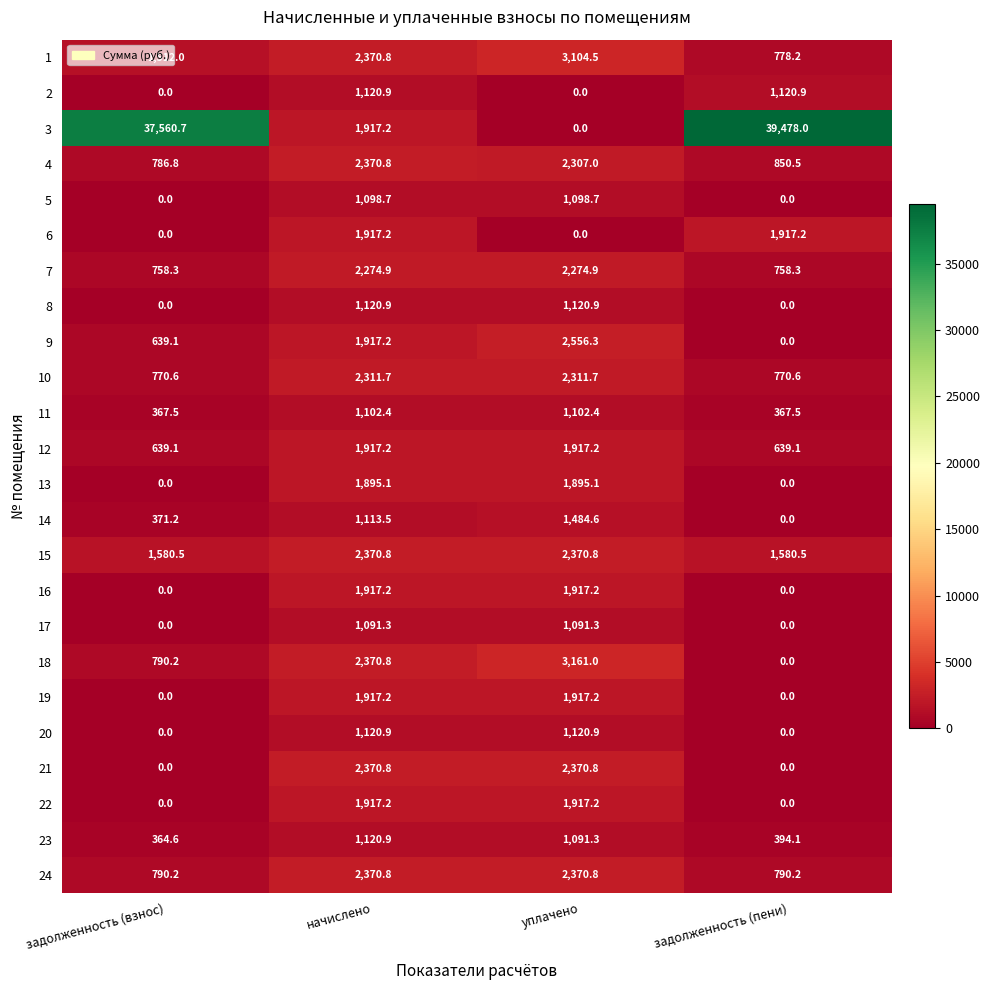

Which label corresponds to the largest value in the chart?

задолженность (пени)